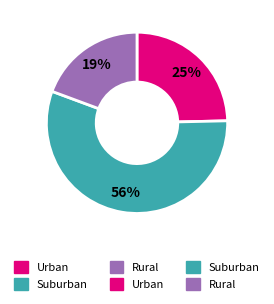

Is there any slice that represents more than half of the pie?

Yes